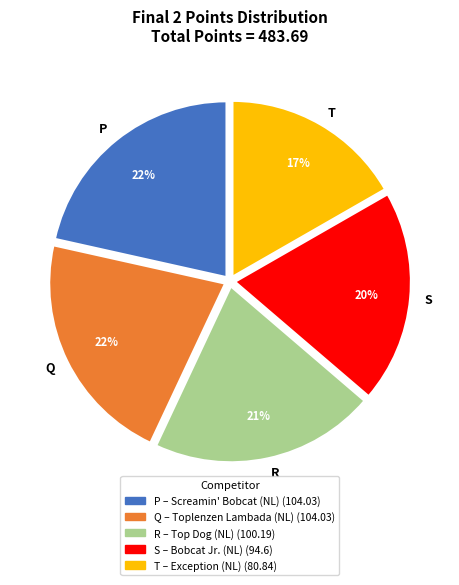

To the nearest percent, what is the average slice percentage?

20%